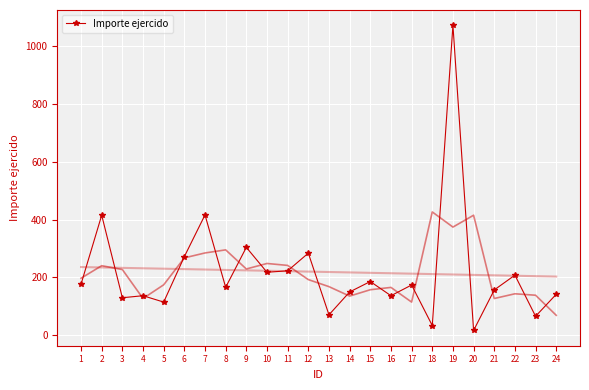

Reading left to right, what are all the values shown in this chart?

1=177	2=415	3=130	4=137	5=115	6=272	7=416	8=166	9=304	10=218	11=223	12=284	13=71	14=150	15=186	16=137	17=174	18=34	19=1071	20=17	21=157	22=208	23=66	24=142